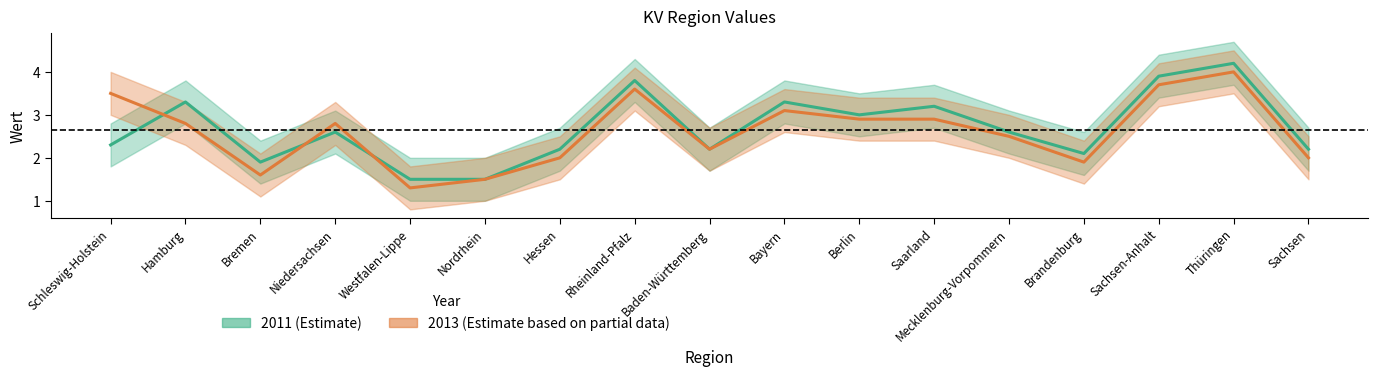

How many data points does each series have?

17